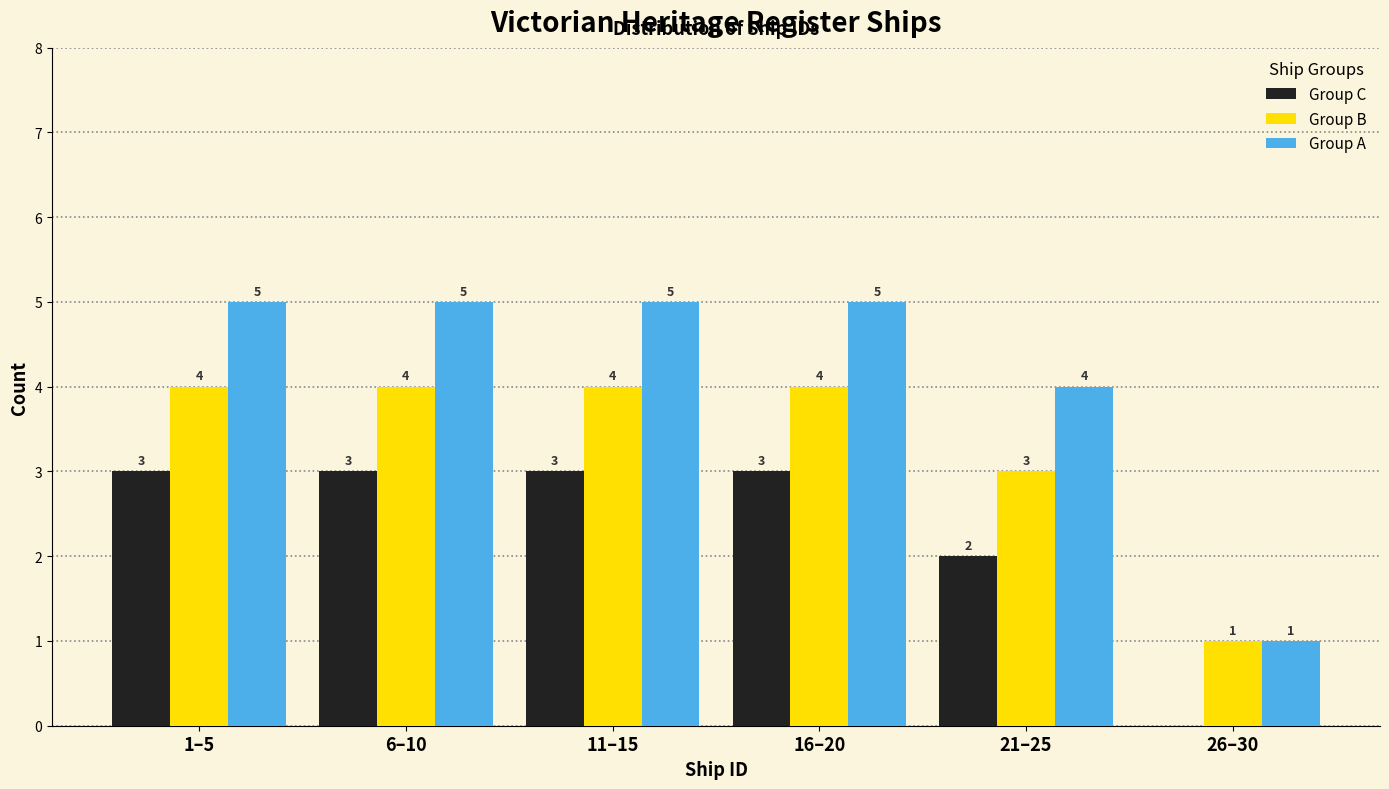

Reading right to left, what are all the values shown in this chart?

Group C: 26–30=0	21–25=2	16–20=3	11–15=3	6–10=3	1–5=3
Group B: 26–30=1	21–25=3	16–20=4	11–15=4	6–10=4	1–5=4
Group A: 26–30=1	21–25=4	16–20=5	11–15=5	6–10=5	1–5=5